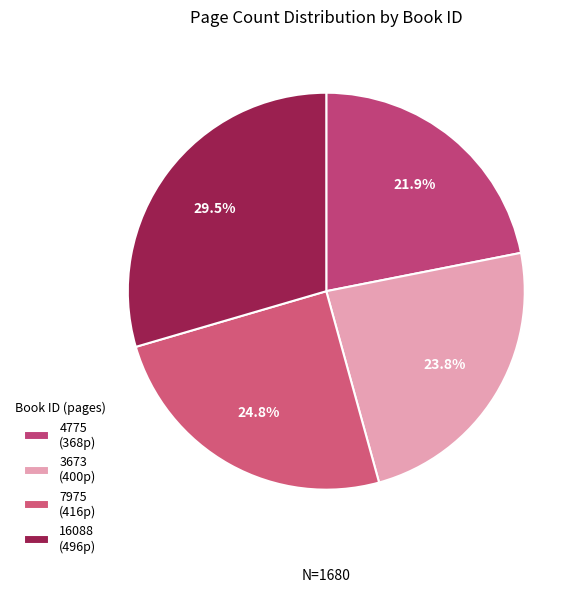

Which slice is the largest?

16088